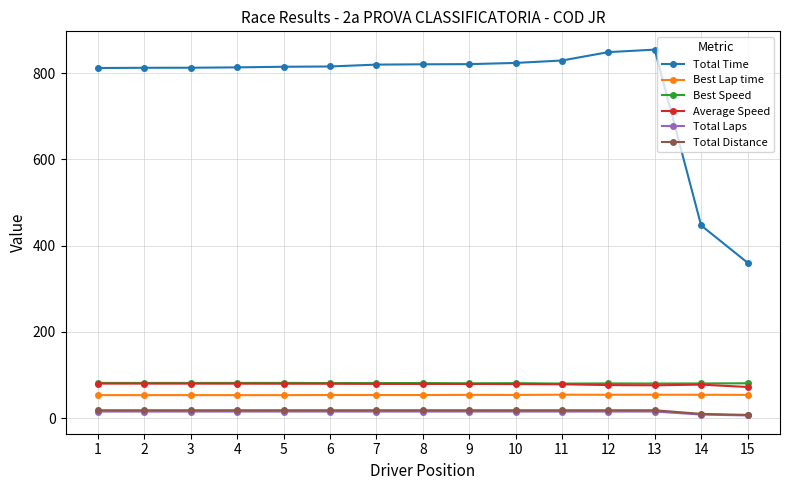

Which series has the largest range (max minus min)?

Total Time